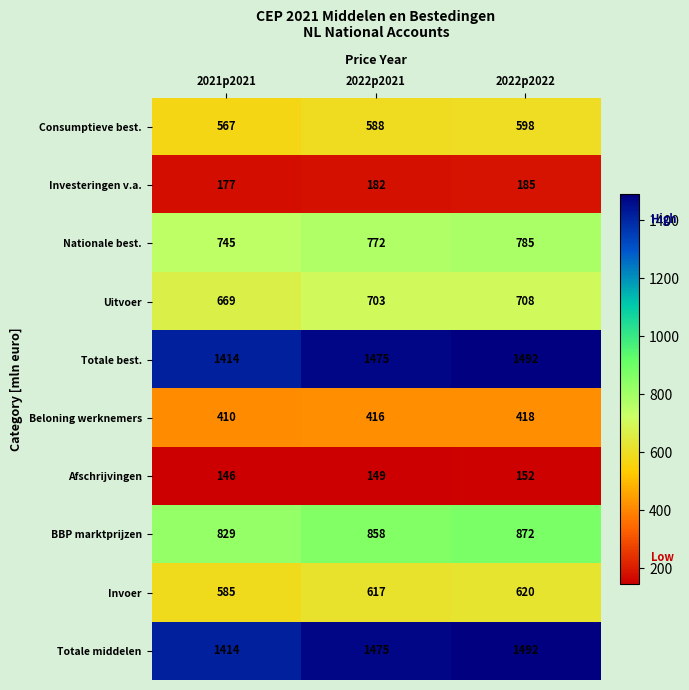

How many data points in Beloning werknemers are less than 416?

1